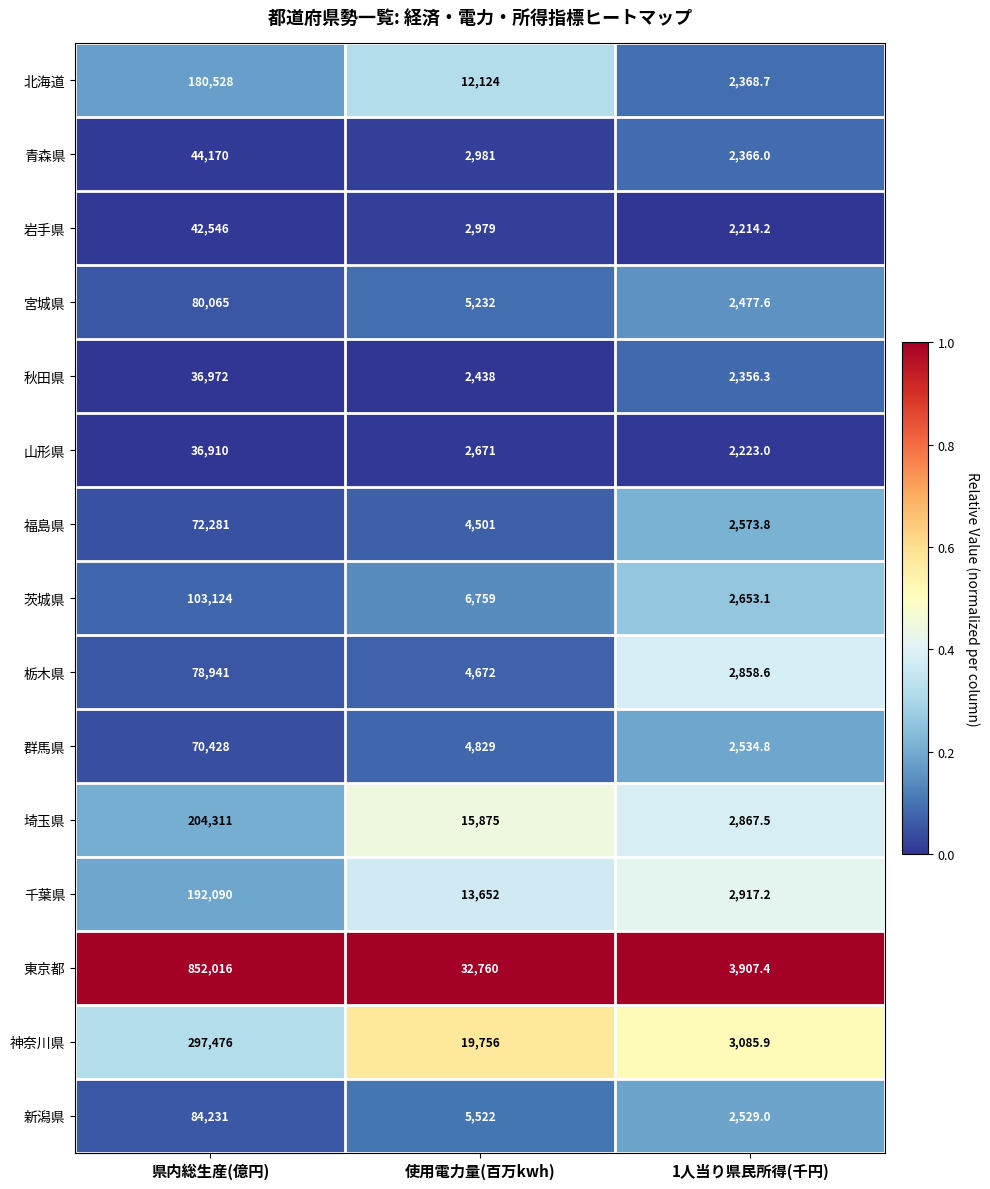

What is the spread (max minus min) of values at 県内総生産(億円)?

815106.0